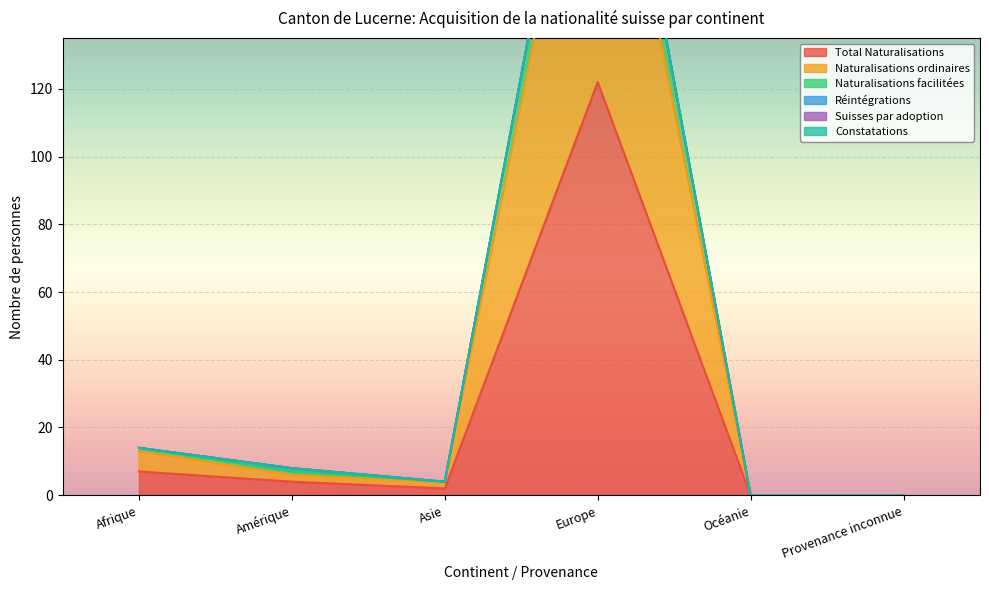

What position from the left is Provenance inconnue?

6